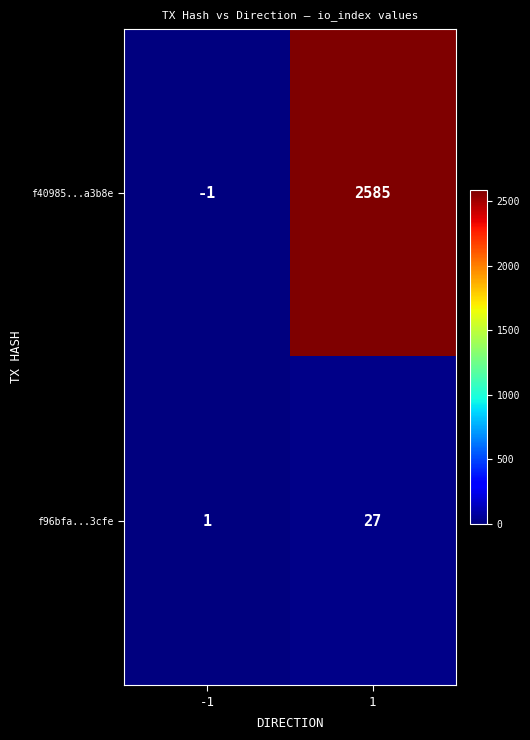

Reading left to right, list all the values displayed in this chart.

f40985...a3b8e: -1	2585
f96bfa...3cfe: 1	27